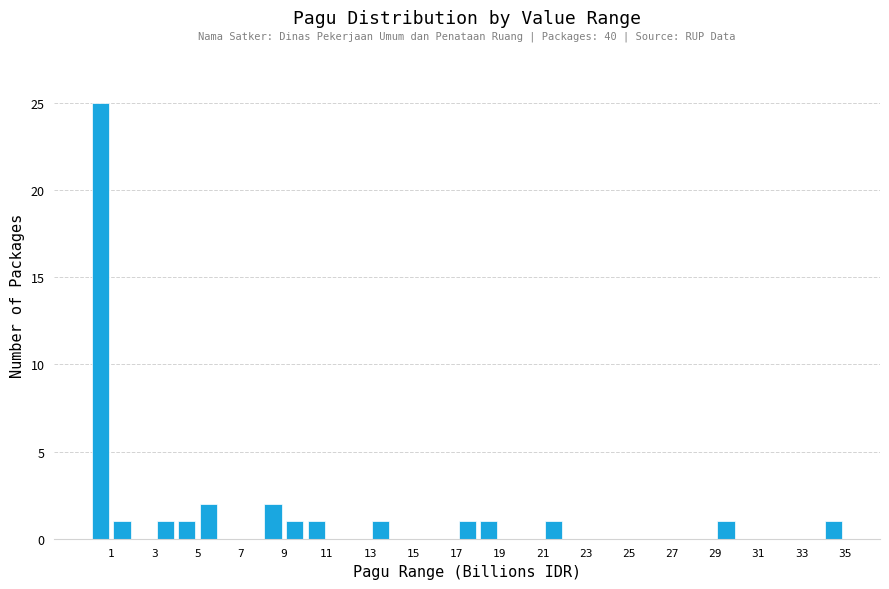

Which range on the x-axis has the tallest bar?

0 to 1